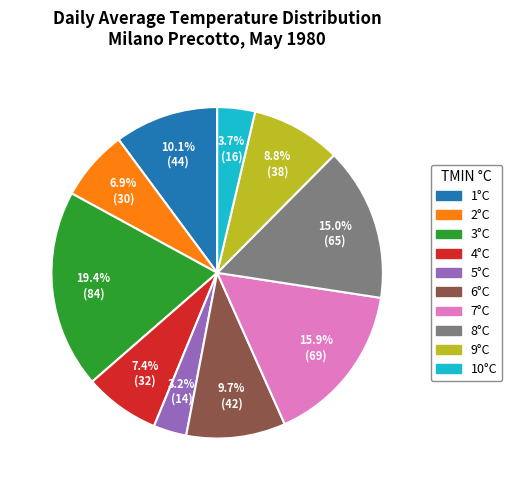

Is the sum of 6°C and 7°C greater than half?

No